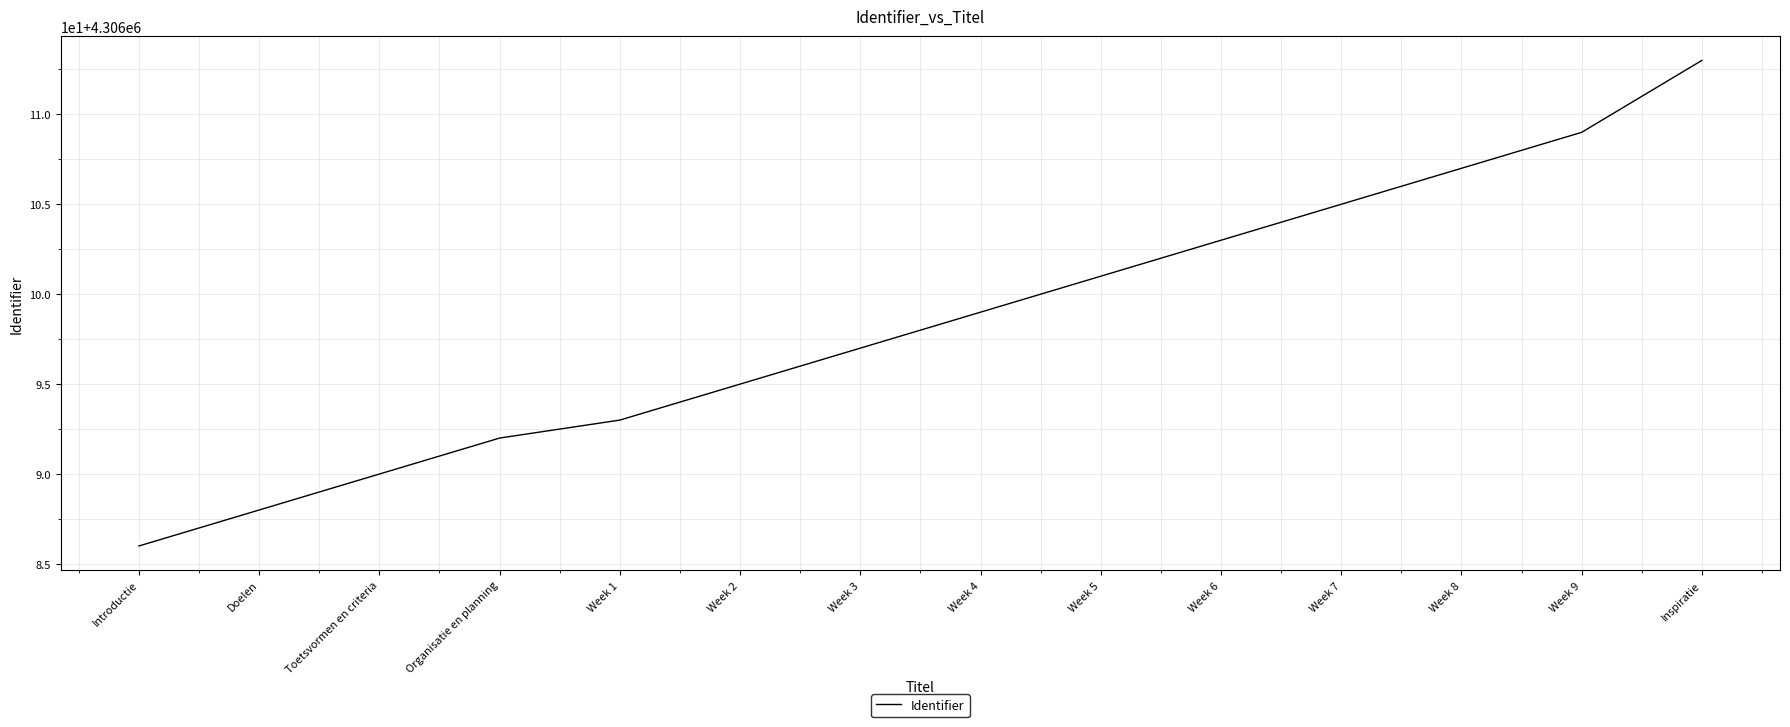

True or false: the data has more than 2 interior local peaks.

False